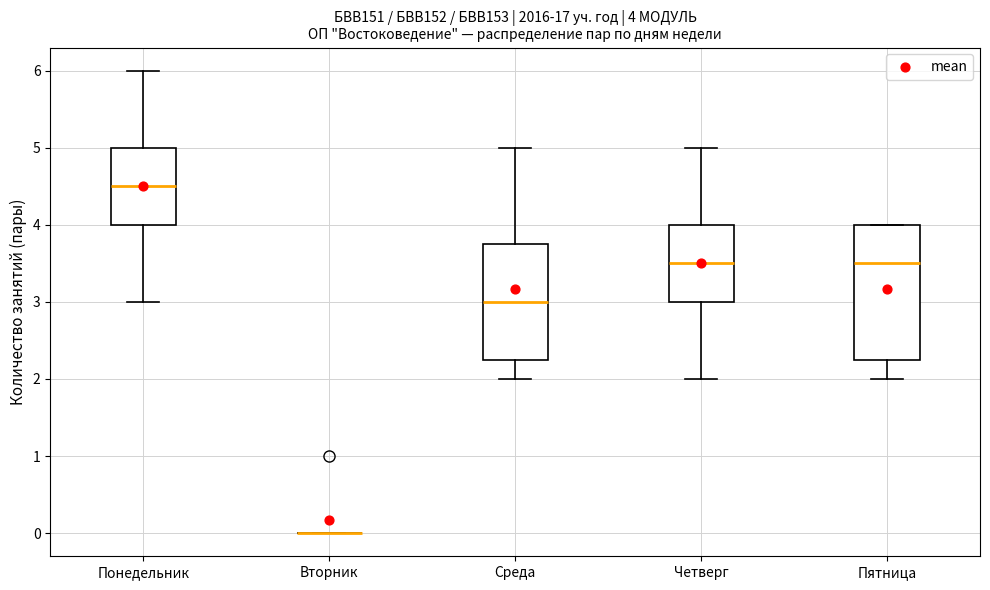

Comparing the boxes themselves (not the whiskers), which one is the tallest?

Пятница